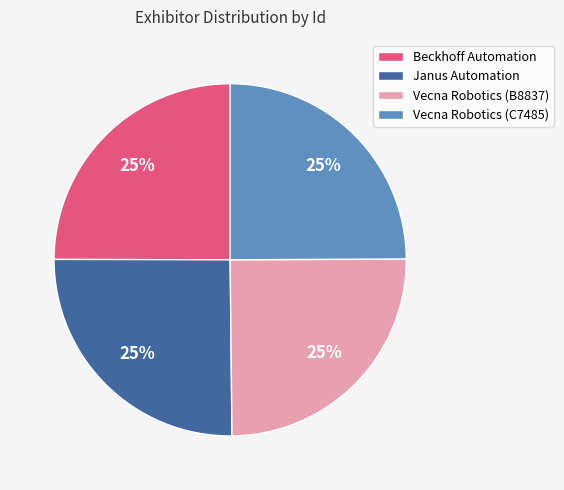

Does Janus Automation account for over 50% of the chart?

No